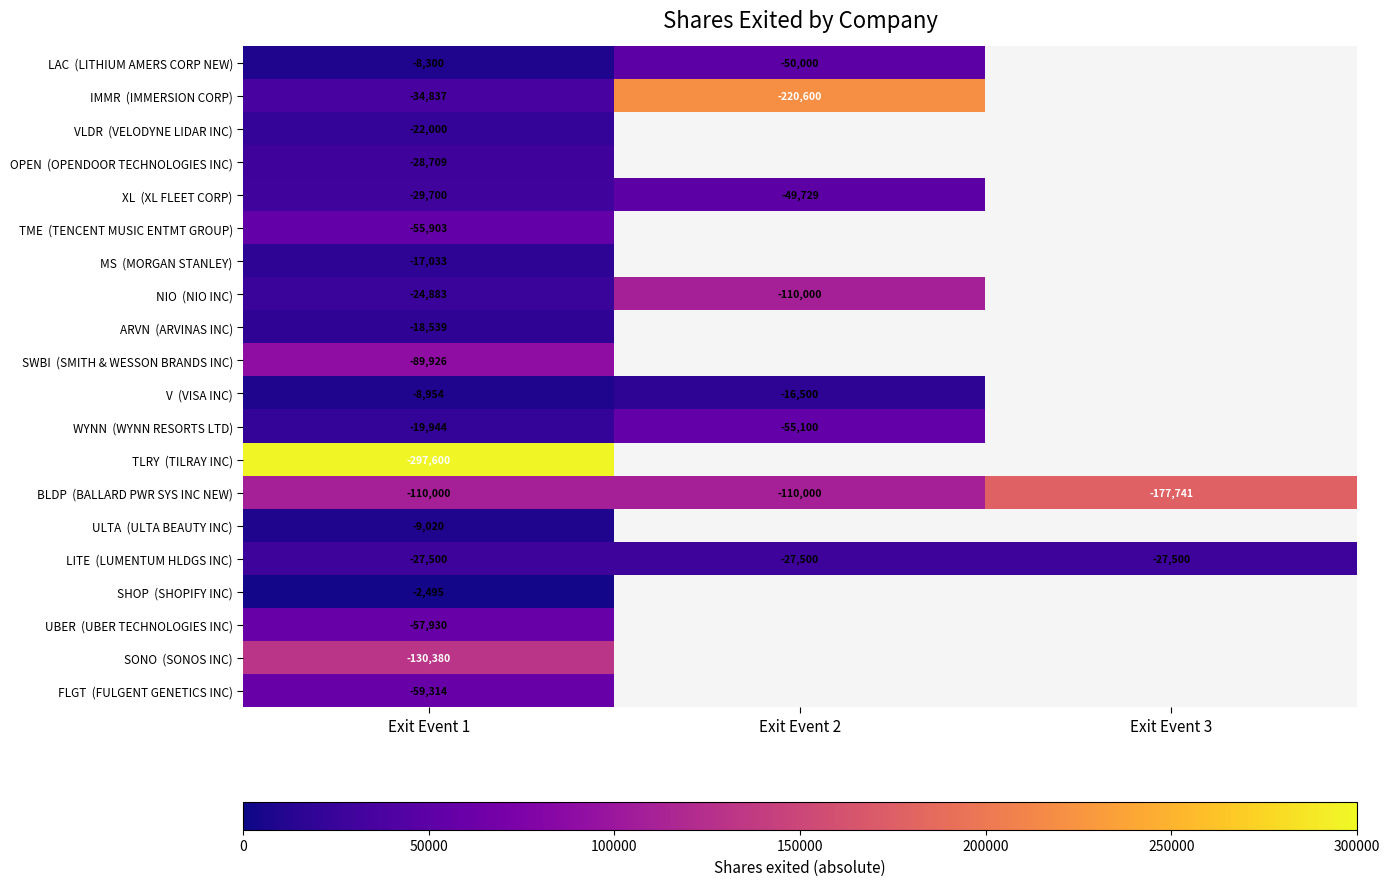

What is the spread (max minus min) of values at Exit Event 1?

295105